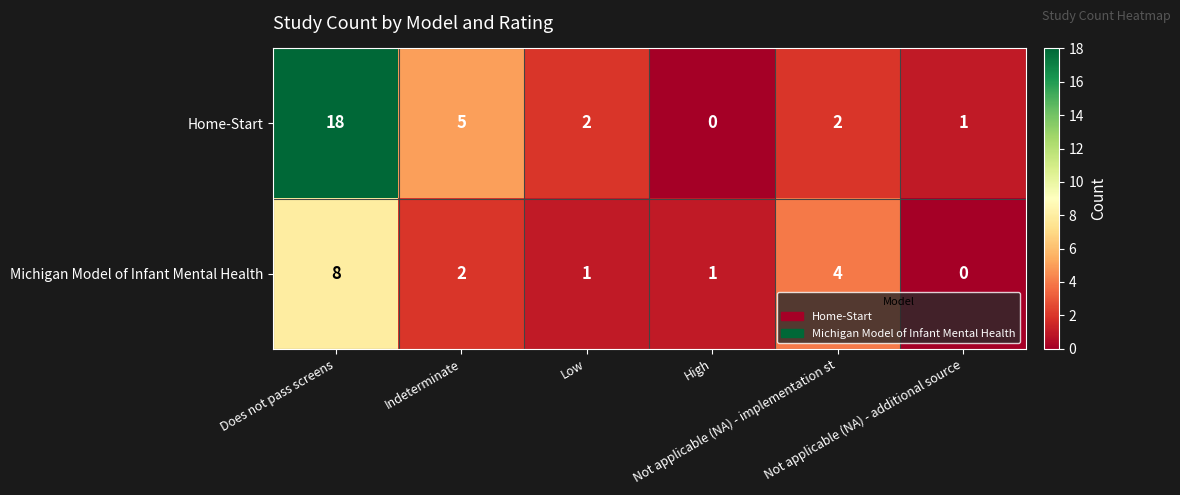

How many data points does each series have?

6